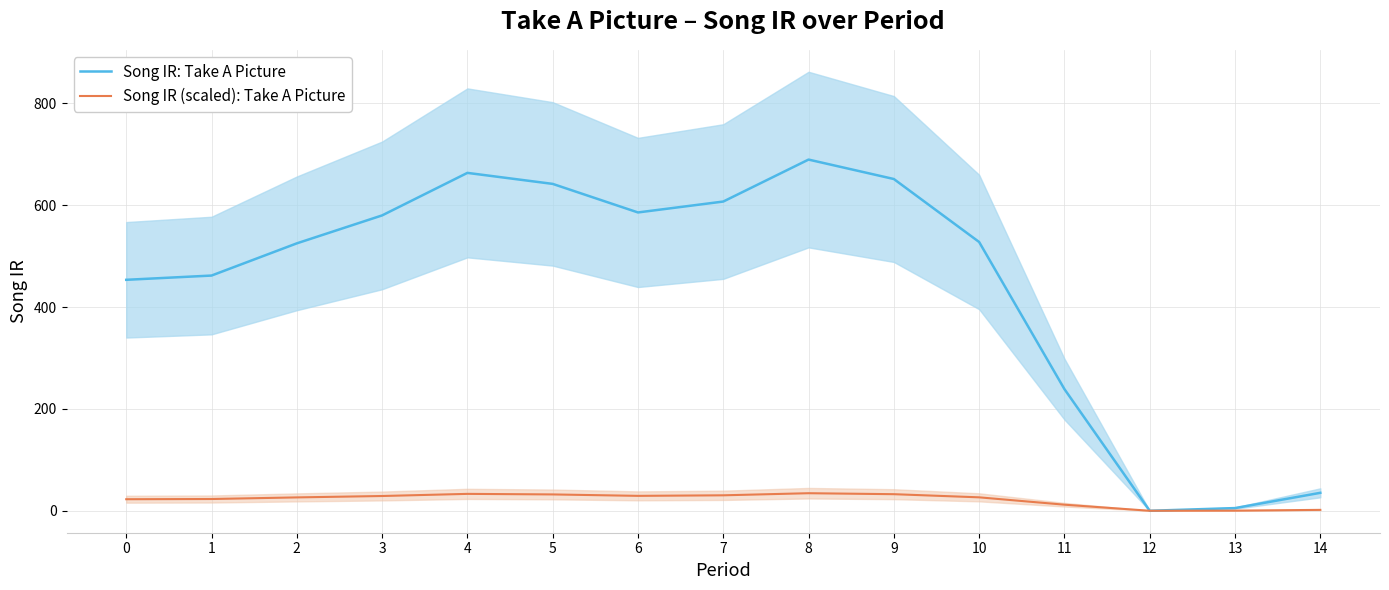

Rank the series by their average value, from highest to lowest.

Song IR: Take A Picture, Song IR (scaled): Take A Picture